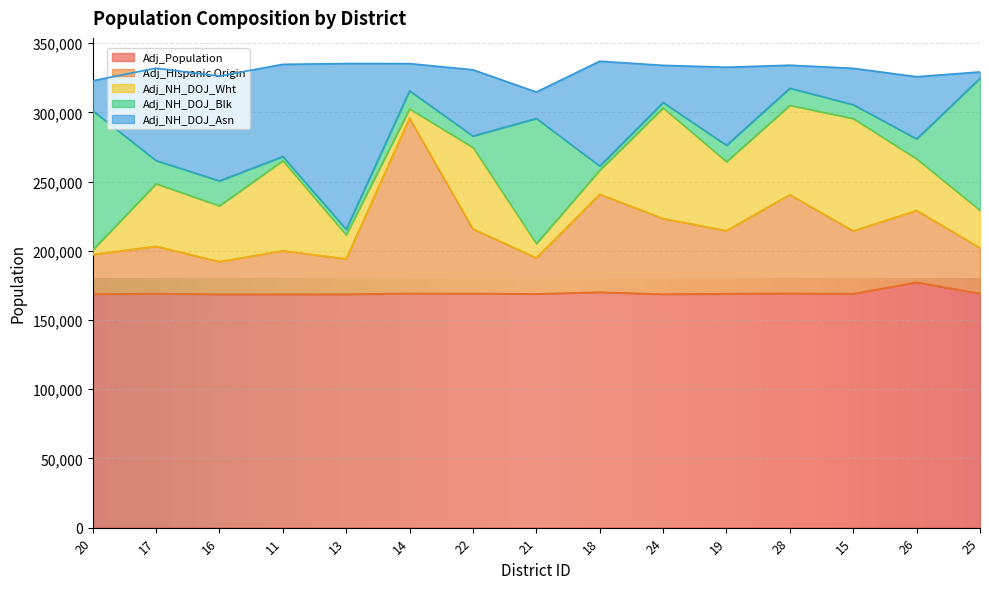

What is the maximum value for Adj_Population?

177187